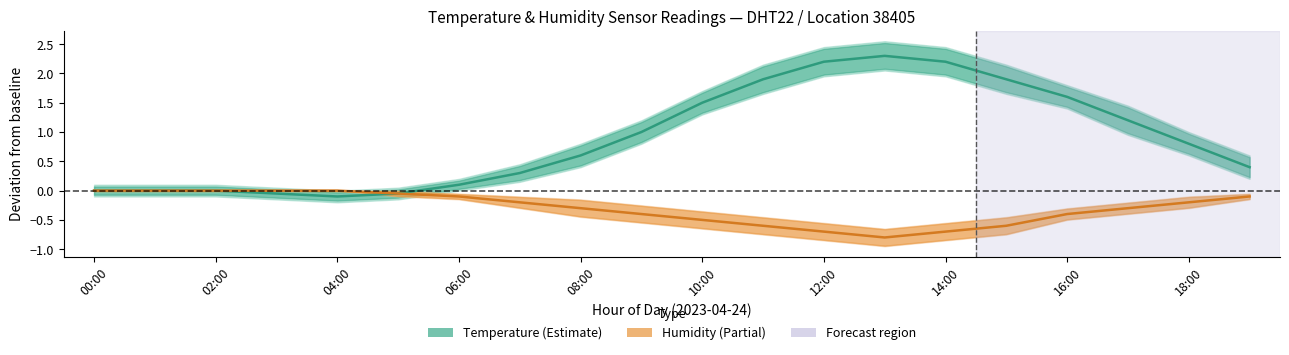

At 10:00, list the series in order from largest to smallest.

Temperature, Humidity